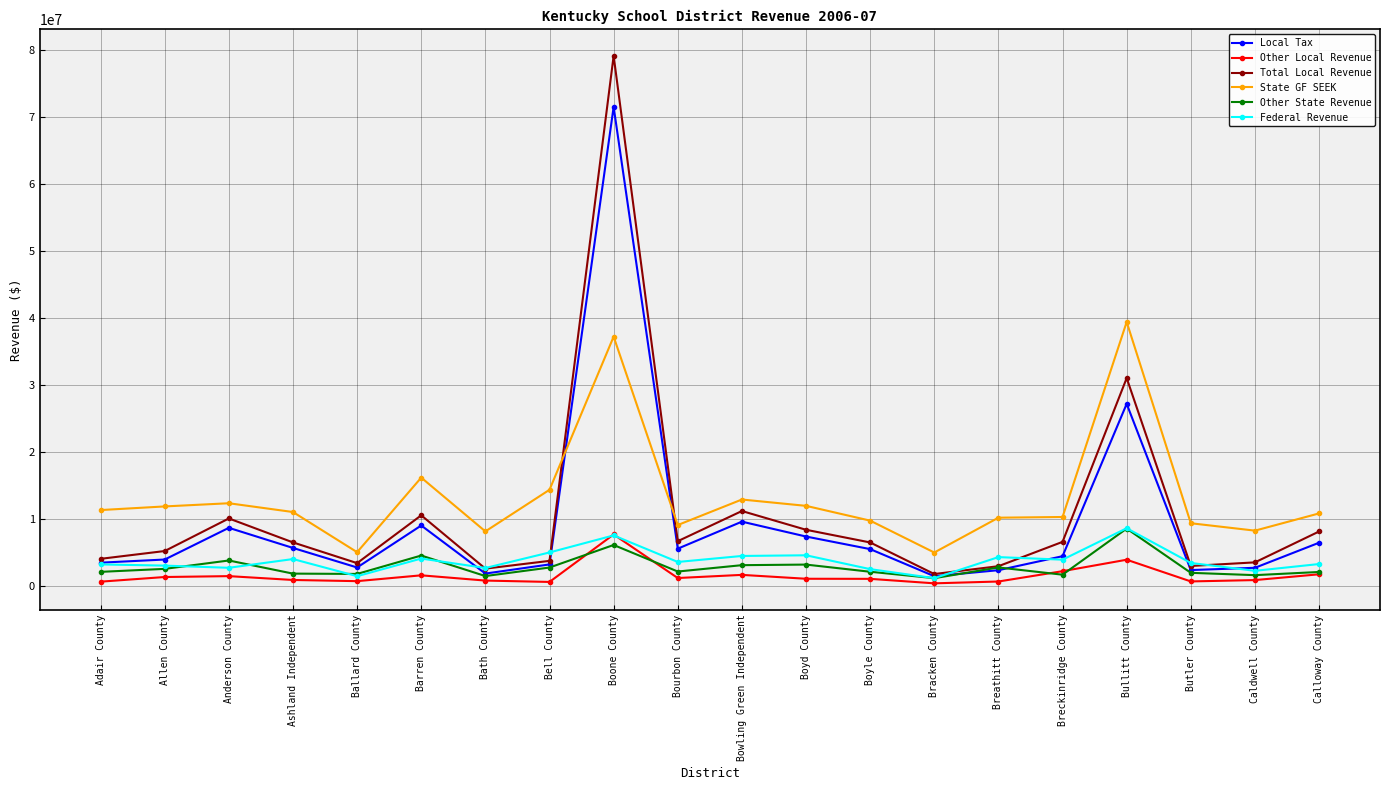

What is the difference between the Local Tax values at Bell County and Bullitt County?

23996119.3